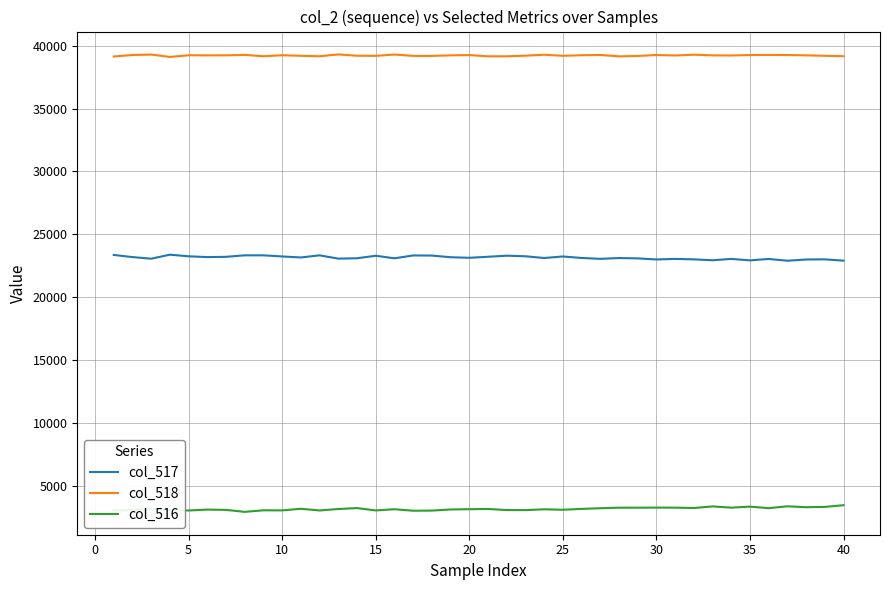

Rank the series by their maximum value, from highest to lowest.

col_518, col_517, col_516